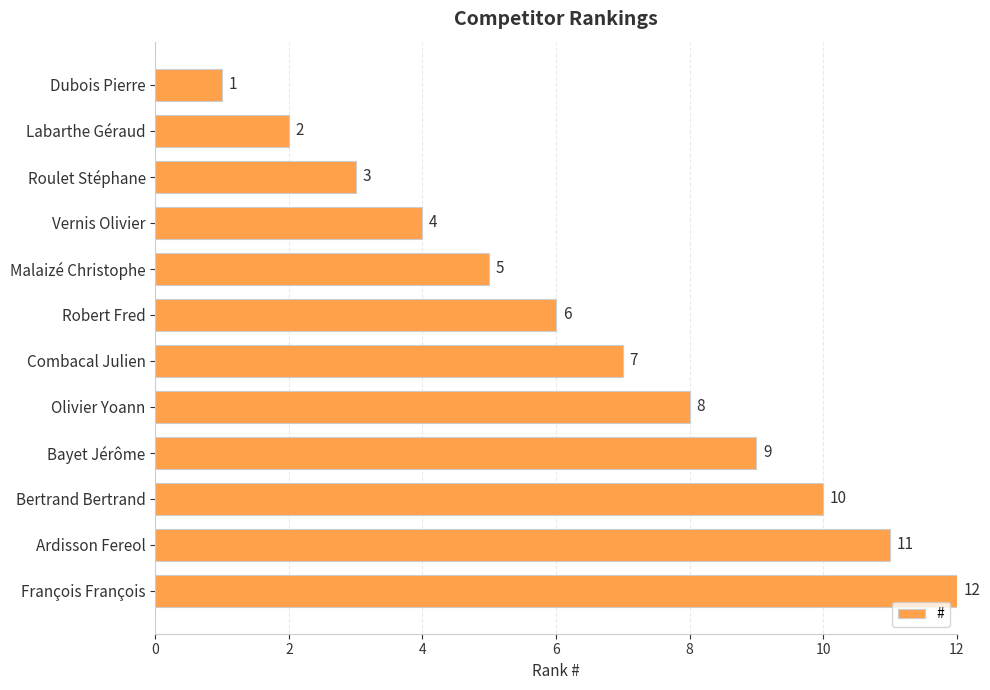

How many distinct data groups are displayed?

1